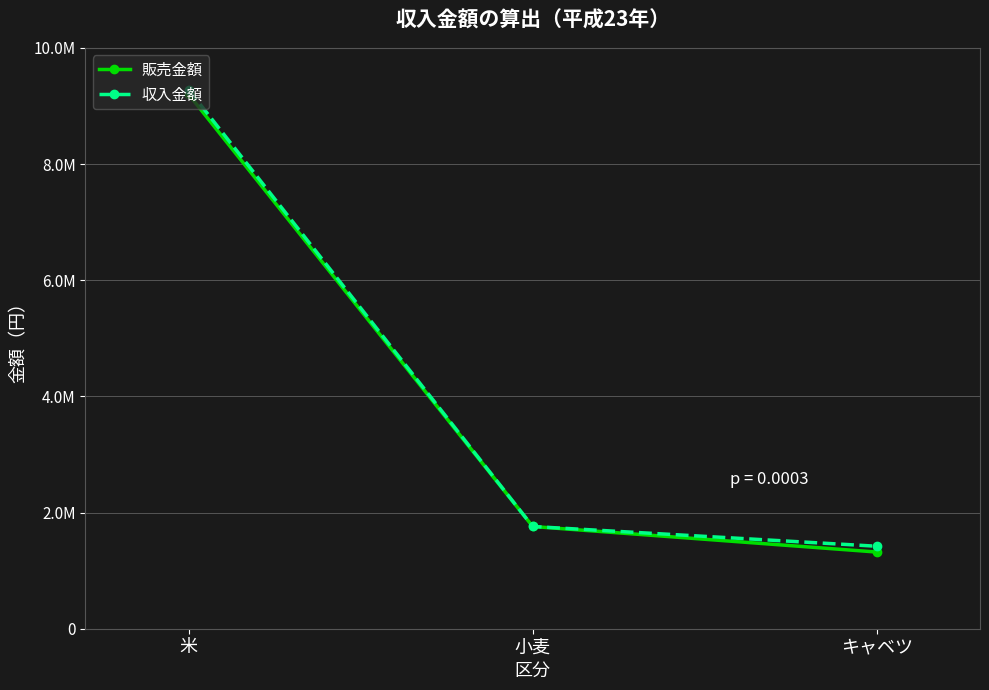

What are all the series names shown in the legend?

販売金額, 収入金額